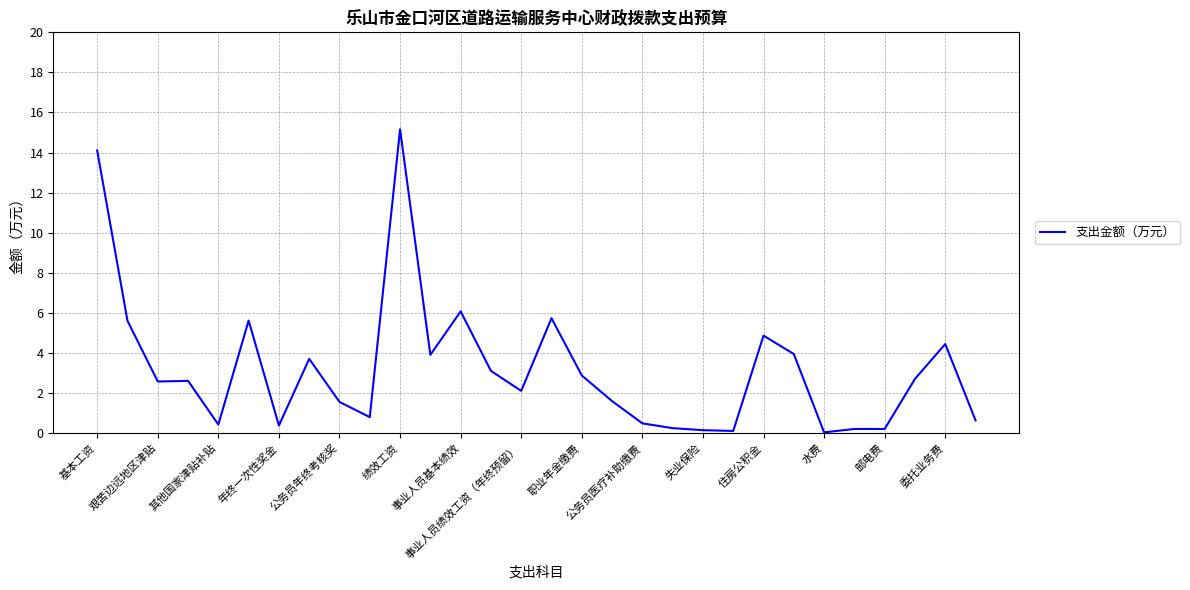

What is the difference between the maximum and minimum values?

15.1